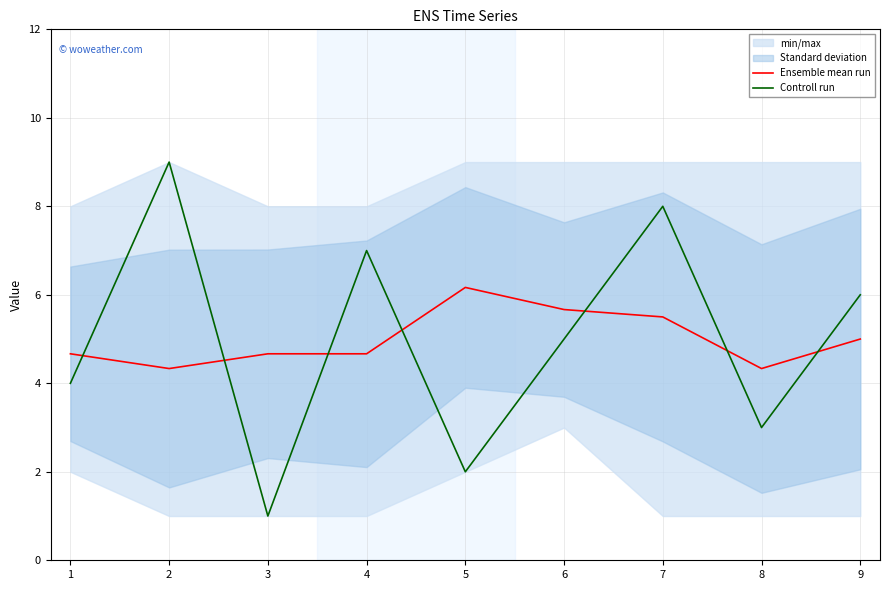

What is the minimum value for Ensemble mean run?

4.3